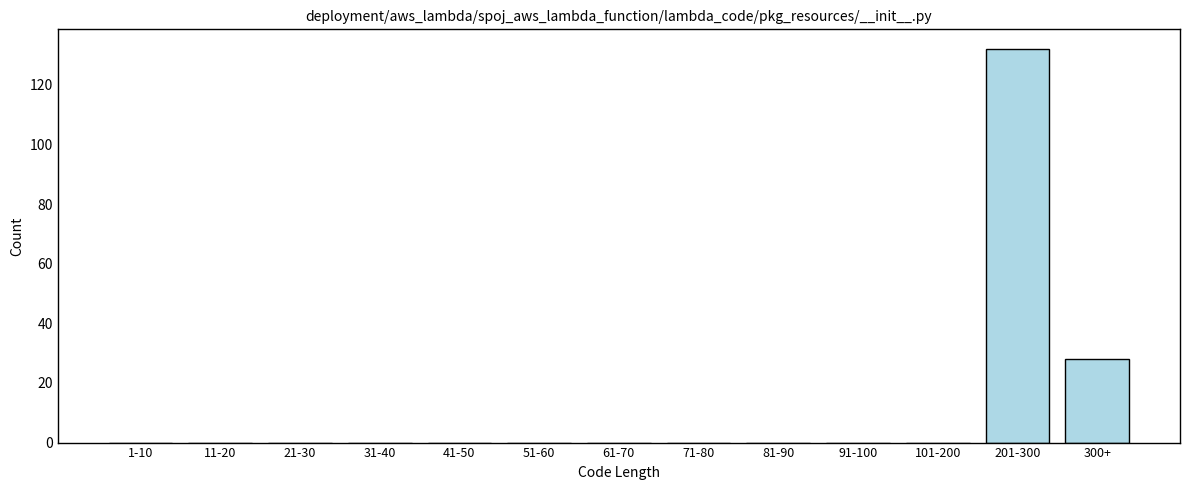

Reading left to right, what are all the values shown in this chart?

1-10=0	11-20=0	21-30=0	31-40=0	41-50=0	51-60=0	61-70=0	71-80=0	81-90=0	91-100=0	101-200=0	201-300=132	300+=28